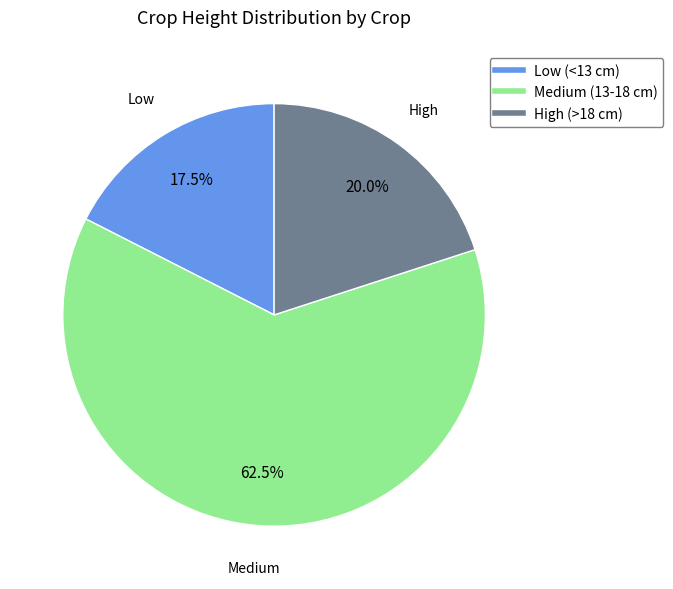

To the nearest percent, what is the difference between the largest and smallest slice percentages?

45%